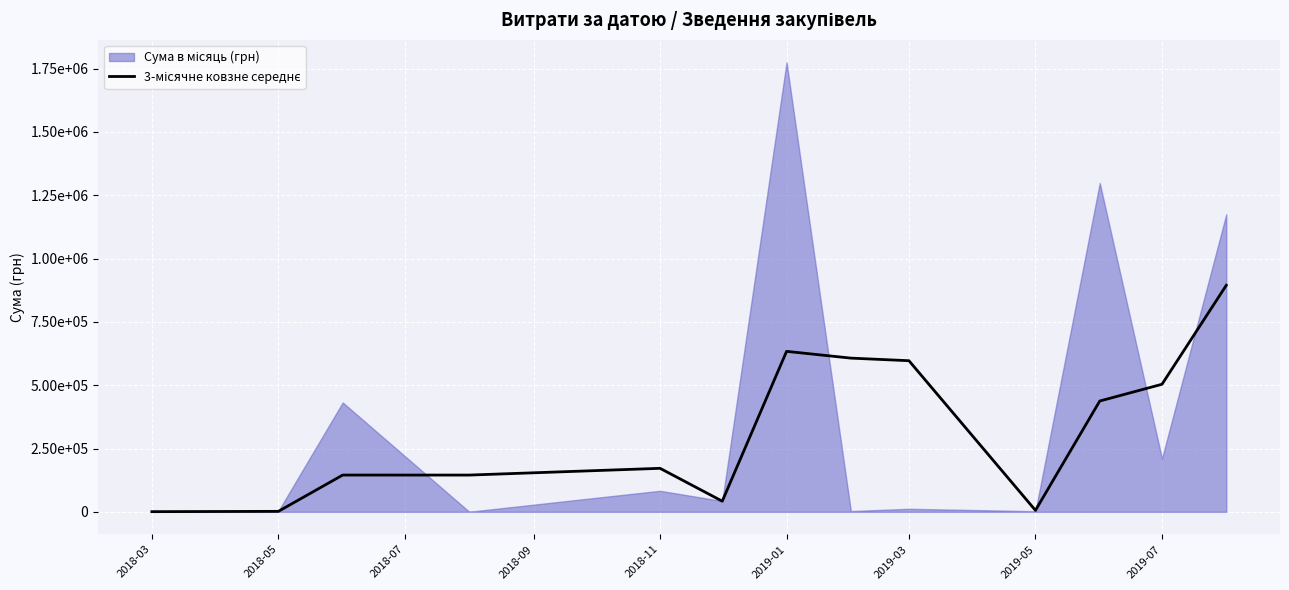

Which label corresponds to the smallest value in the chart?

2018-03